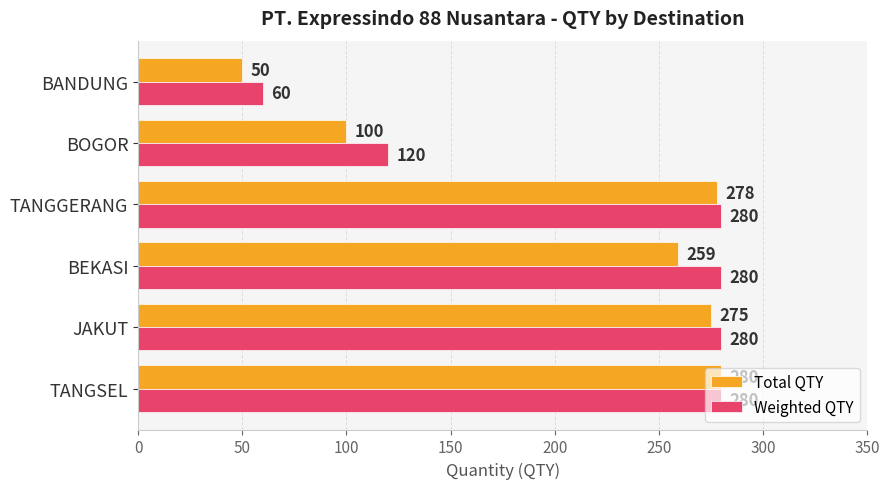

Between BEKASI and TANGGERANG, which series saw the biggest shift?

Total QTY